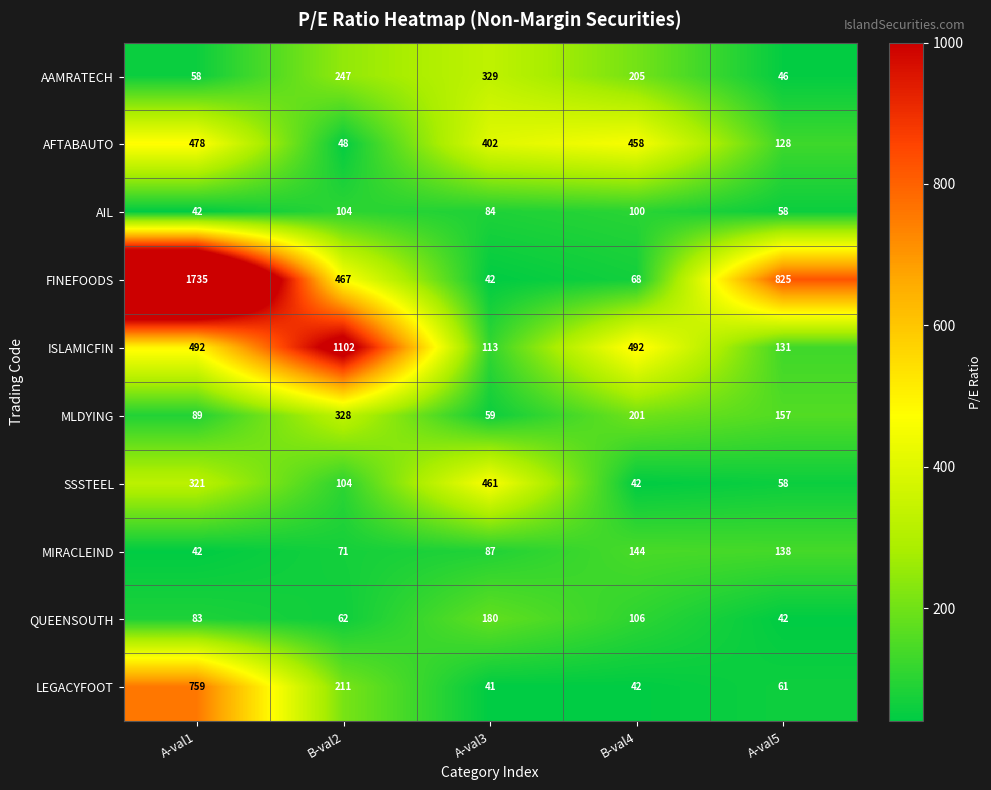

What value does the ISLAMICFIN series have at A-val5, to the nearest 10?

130